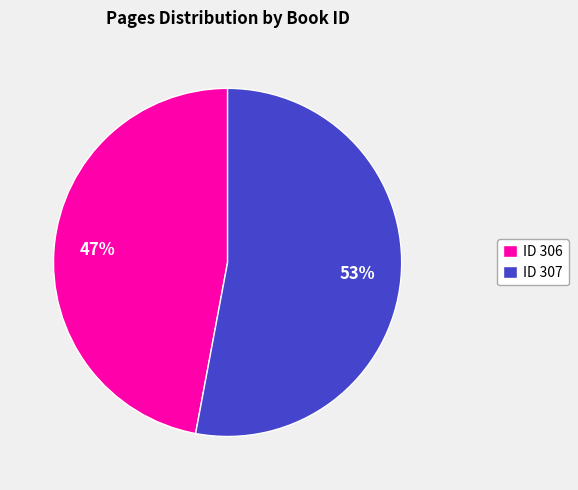

How many slices are in this pie chart?

2